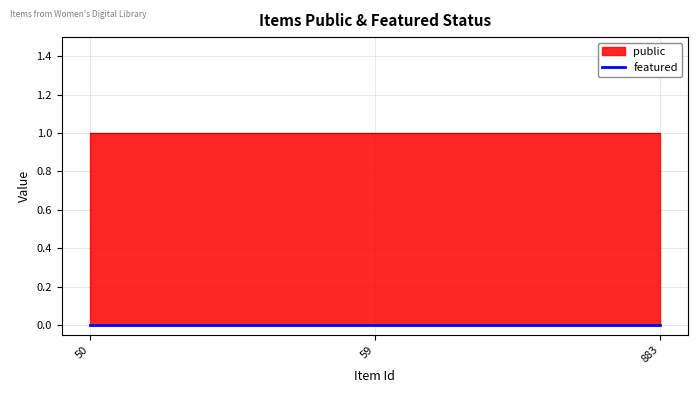

At which category is the sum across all series the highest?

50